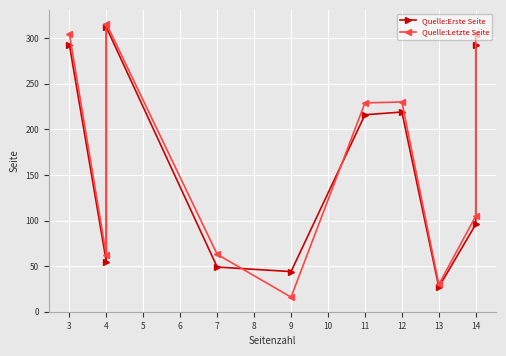

How many times do Quelle:Erste Seite and Quelle:Letzte Seite cross each other?

2